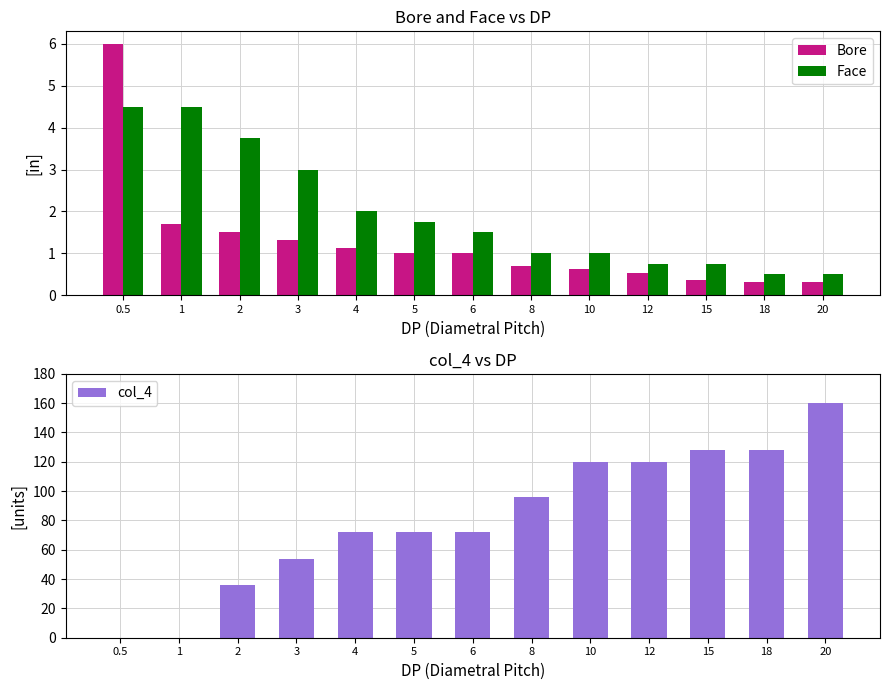

What is the spread (max minus min) of values at 6?

71.0